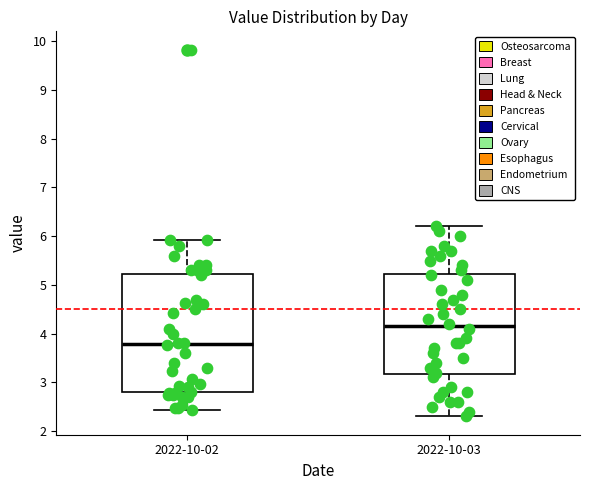

Reading left to right, read every box against the y-axis: the position of its median line, the range the box covers, and the ends of its whiskers. The values are not printed on the chart, so give them approximately, as read against the axis.

2022-10-02: median 3.8, box 2.8 to 5.2, whiskers 2.4 to 5.9
2022-10-03: median 4.2, box 3.2 to 5.2, whiskers 2.3 to 6.2